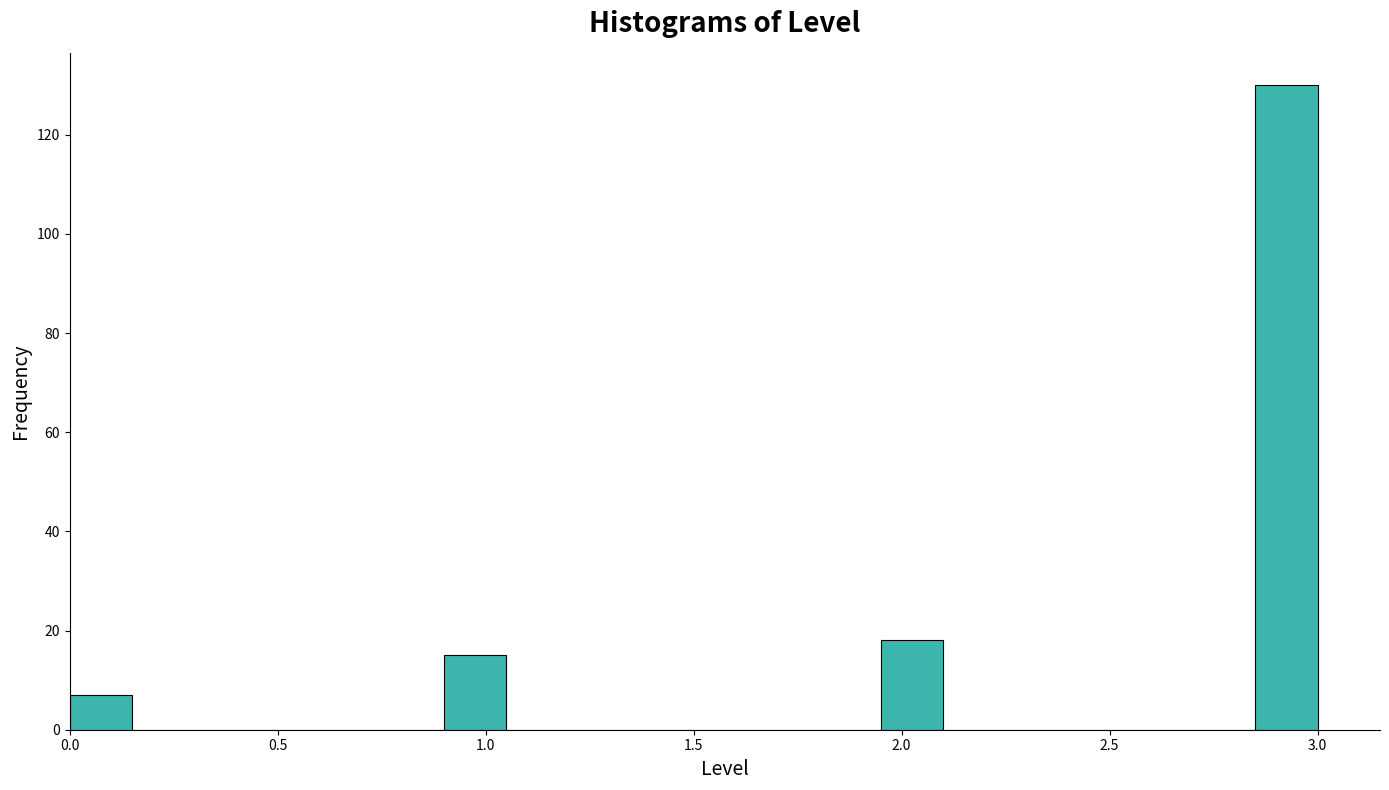

Read against the x-axis, roughly where is the centre of the tallest bar?

2.95